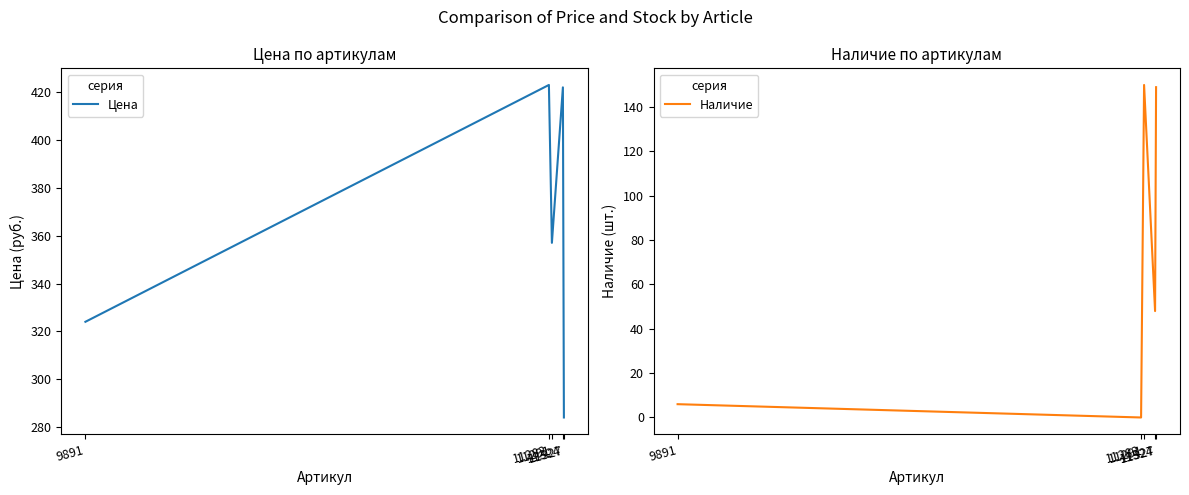

Reading left to right, transcribe all the data shown in this chart.

Цена: 9891=324	11282=423	11291=357	11324=422	11327=284
Наличие: 9891=6	11282=0	11291=150	11324=48	11327=149